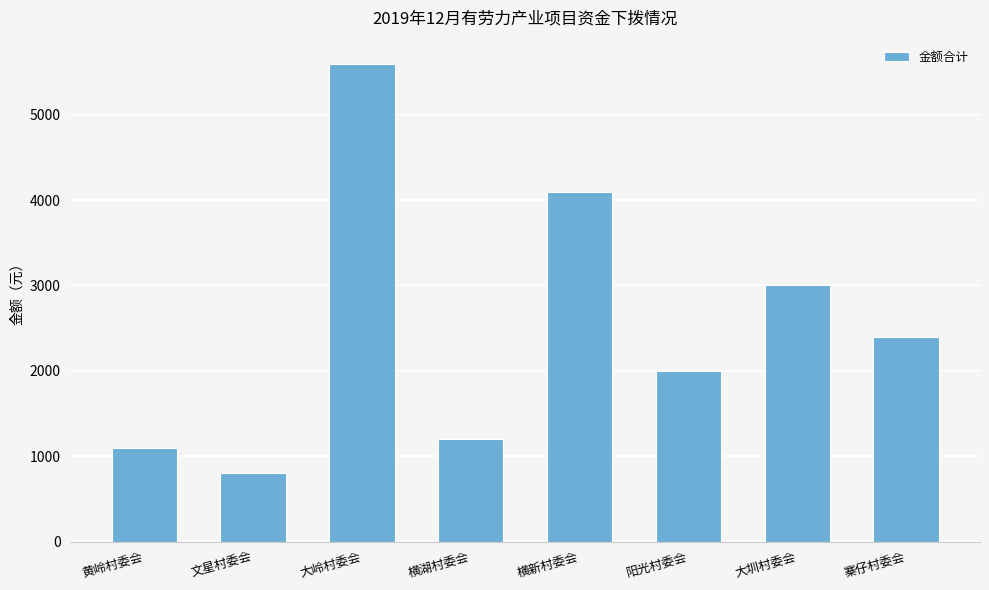

What is the label of the 5th bar from the right?

横湖村委会